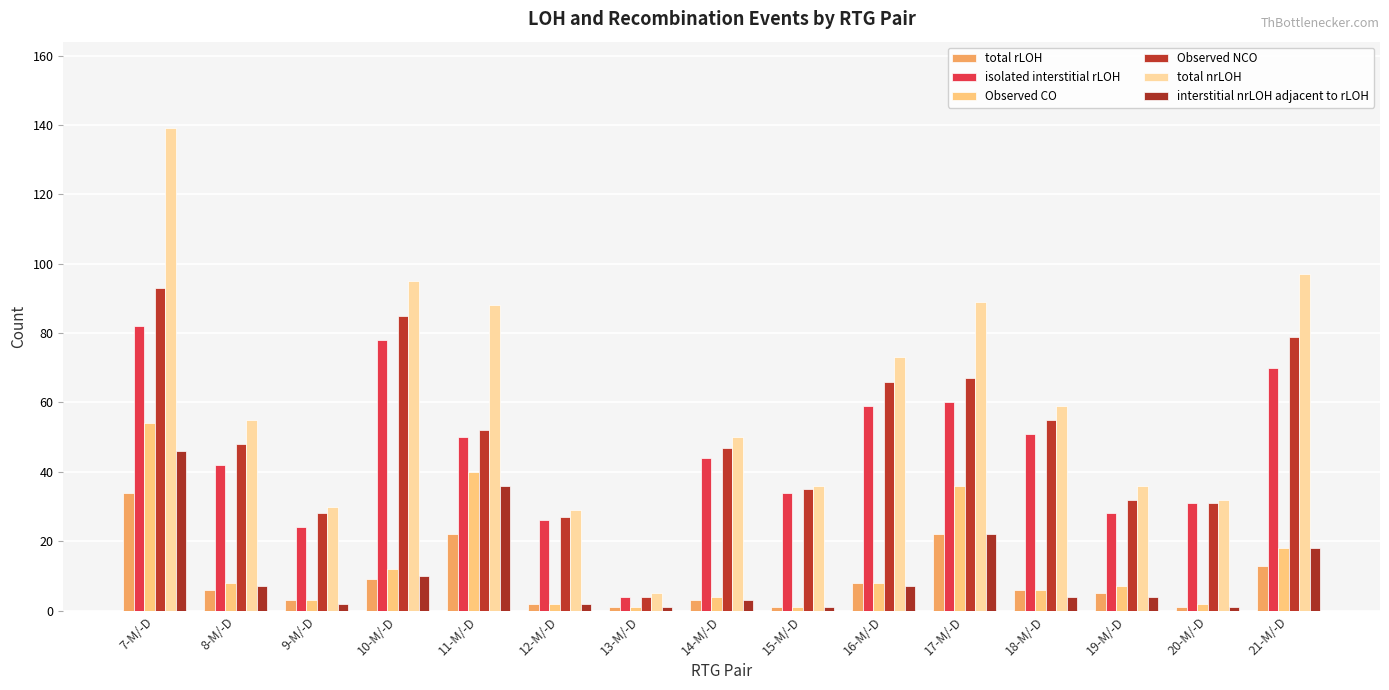

How many bars are there in each group?

6